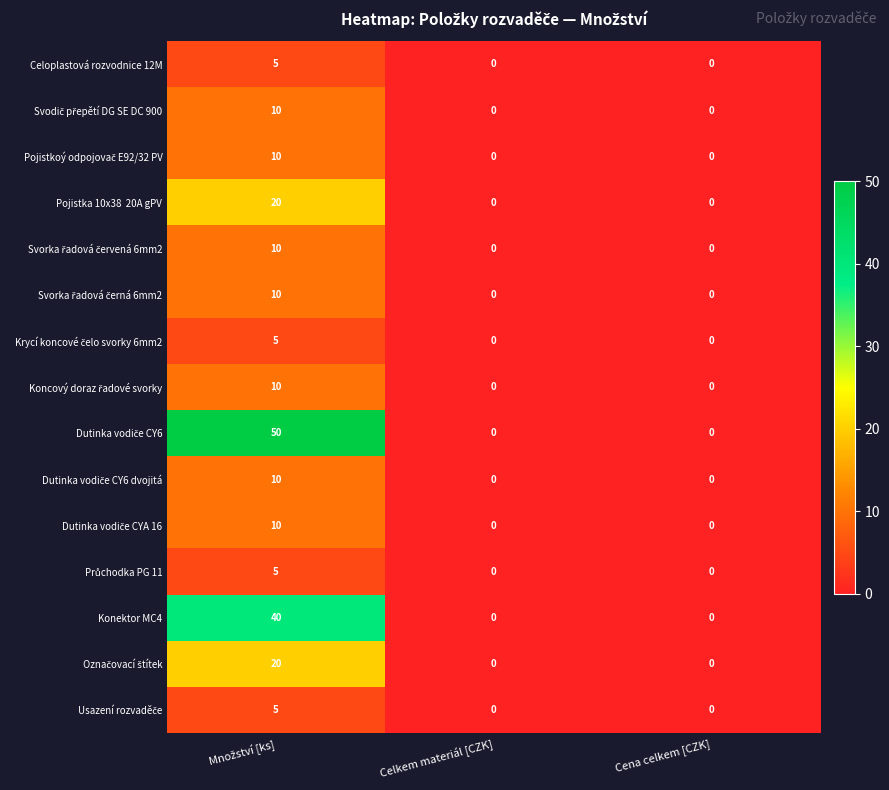

The value of Celoplastová rozvodnice 12M at Celkem materiál [CZK] is -2. True or false?

False